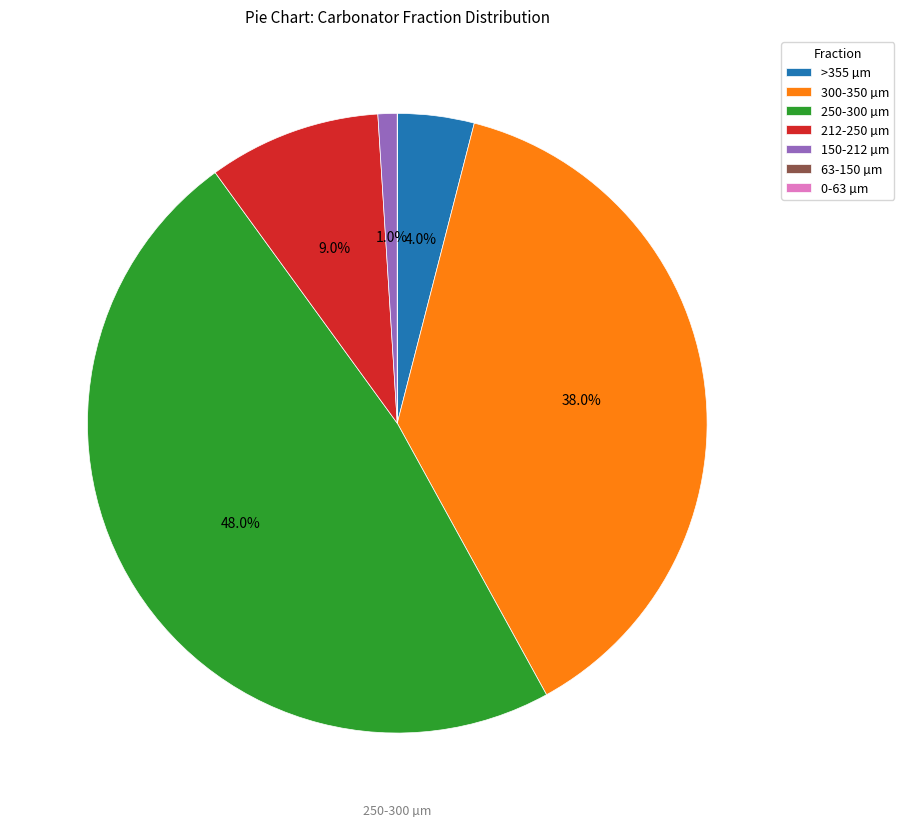

To the nearest percent, what portion does 300-350 µm represent?

38%